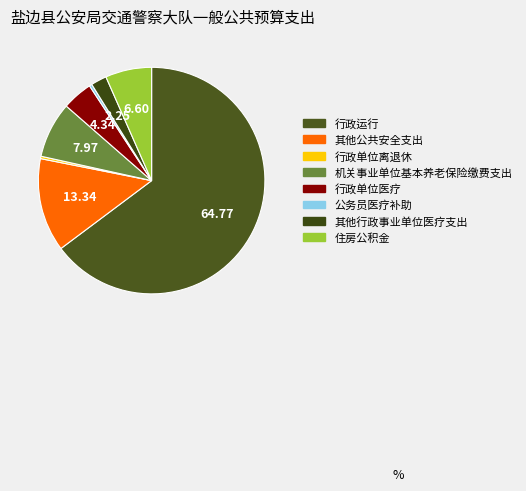

Count the number of slices in the pie.

8